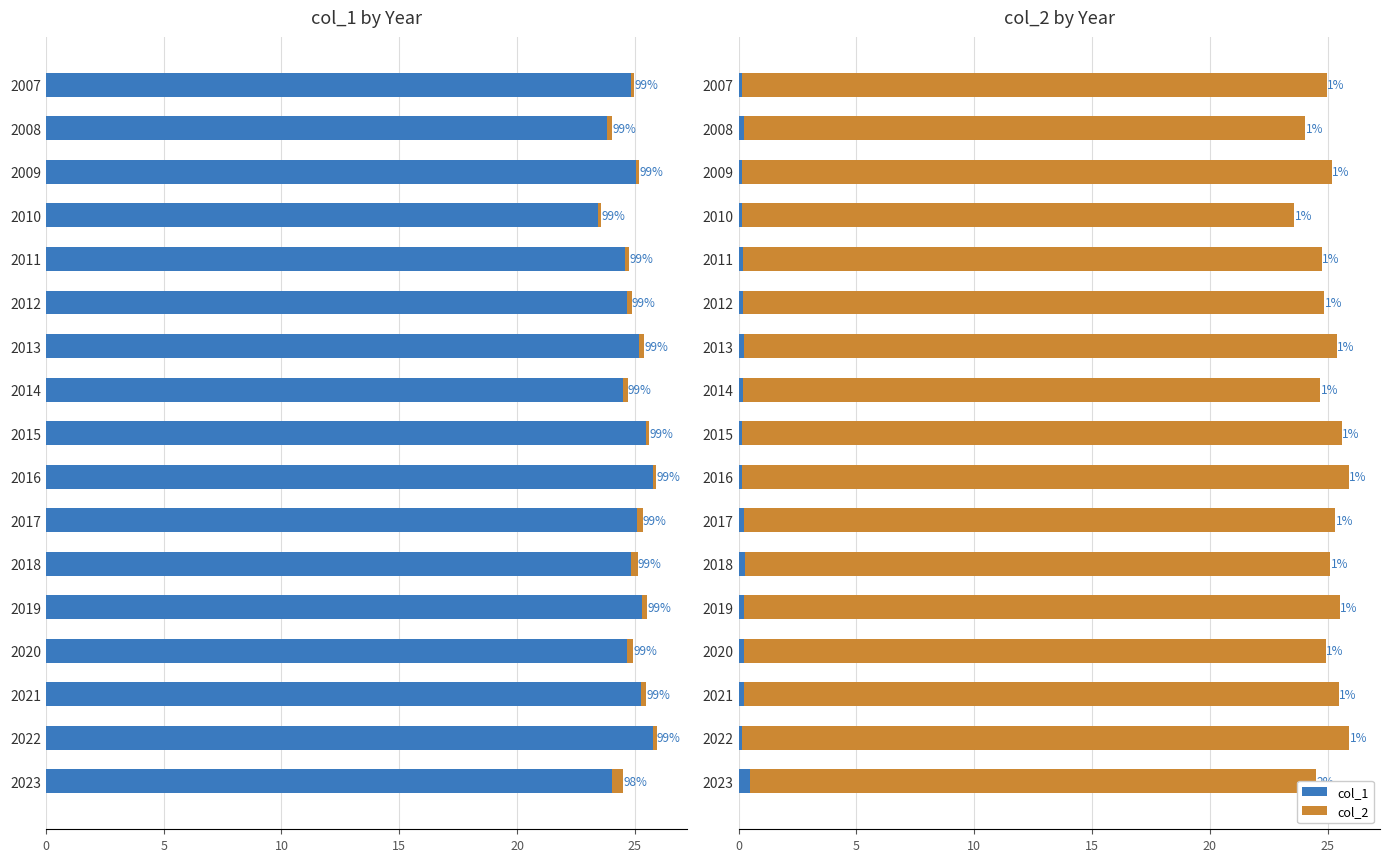

Rank the series by their maximum value, from lowest to highest.

col_1, col_2